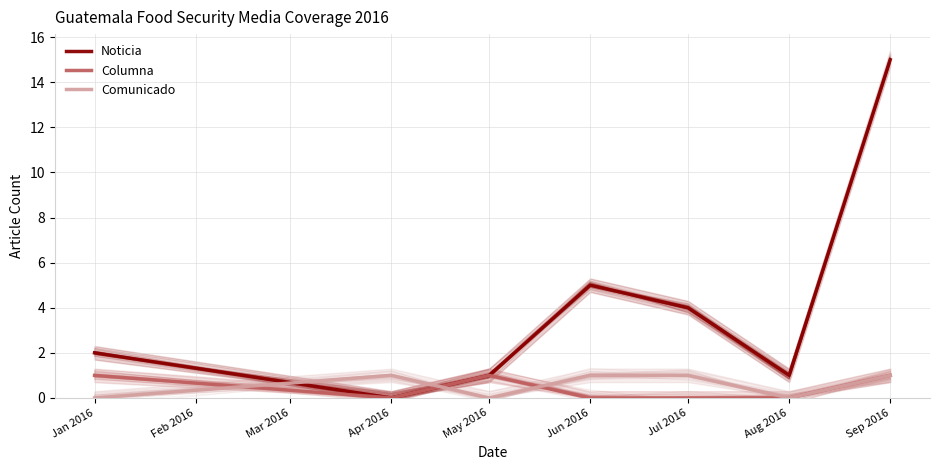

How many Columna values are between 0 and 1?

7